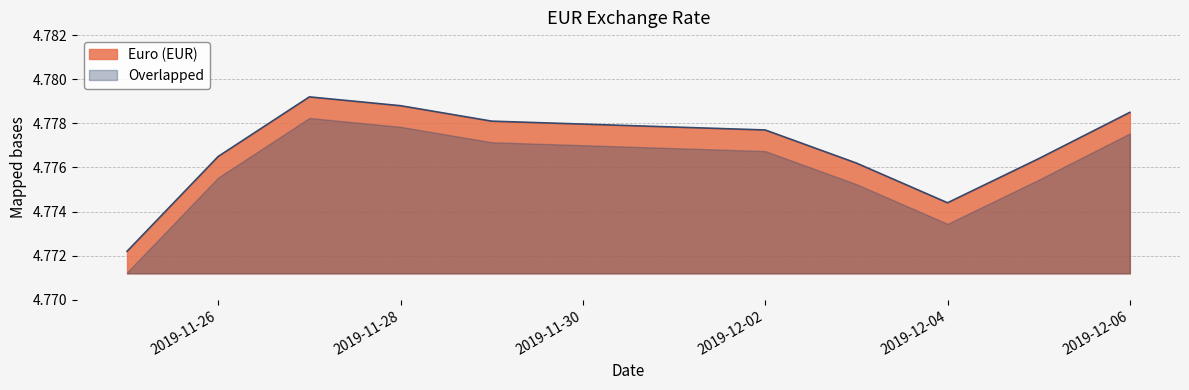

At which category does the chart reach its minimum across all series?

2019-11-25